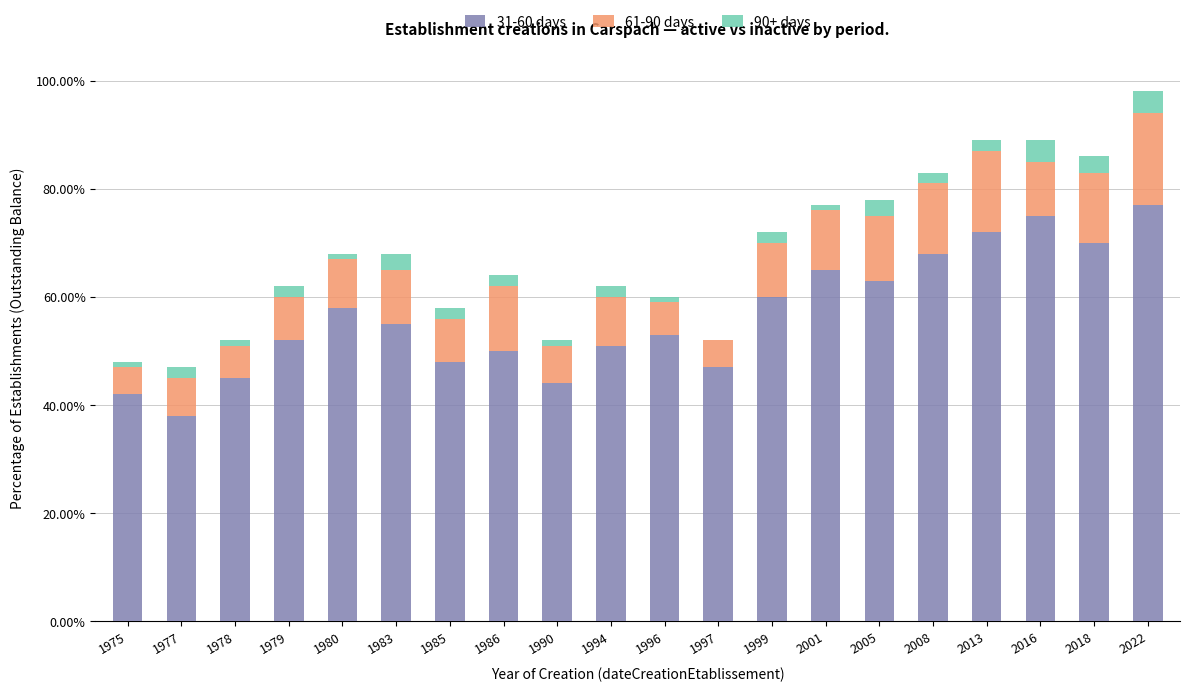

What are all the series names shown in the legend?

31-60 days, 61-90 days, 90+ days